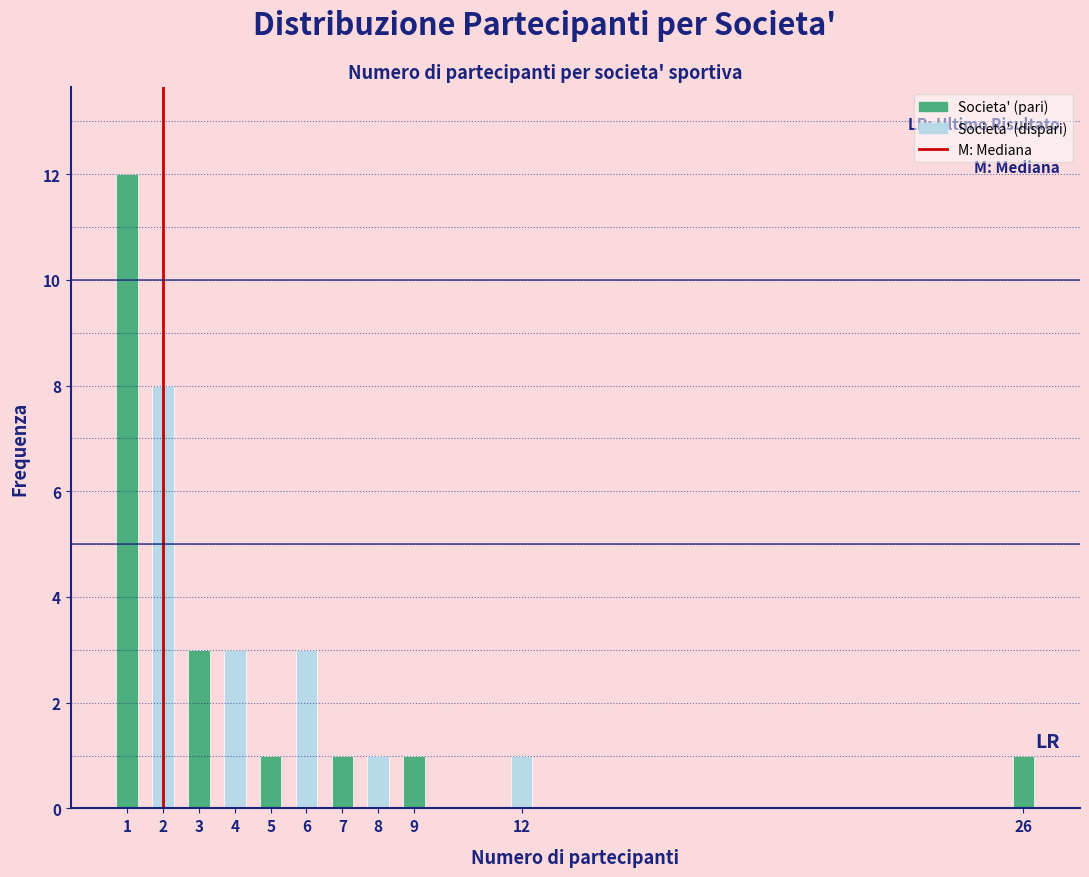

Reading right to left, list all the values displayed in this chart.

1	1	1	1	1	3	1	3	3	8	12